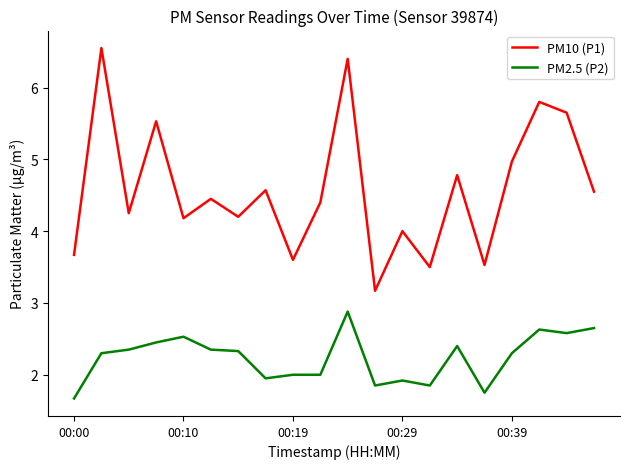

Is this an area chart (filled region under the line)?

No